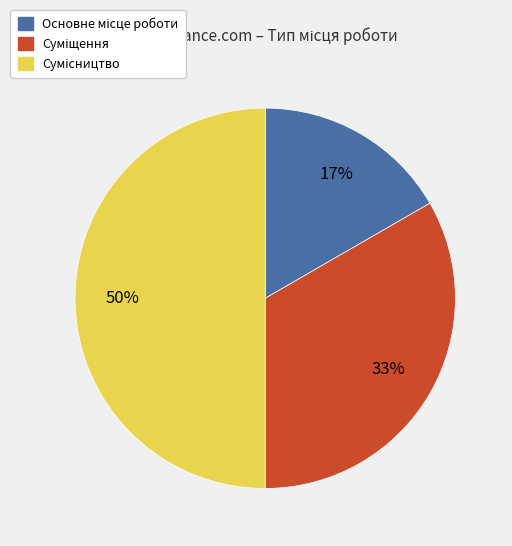

How many segments does this pie chart have?

3